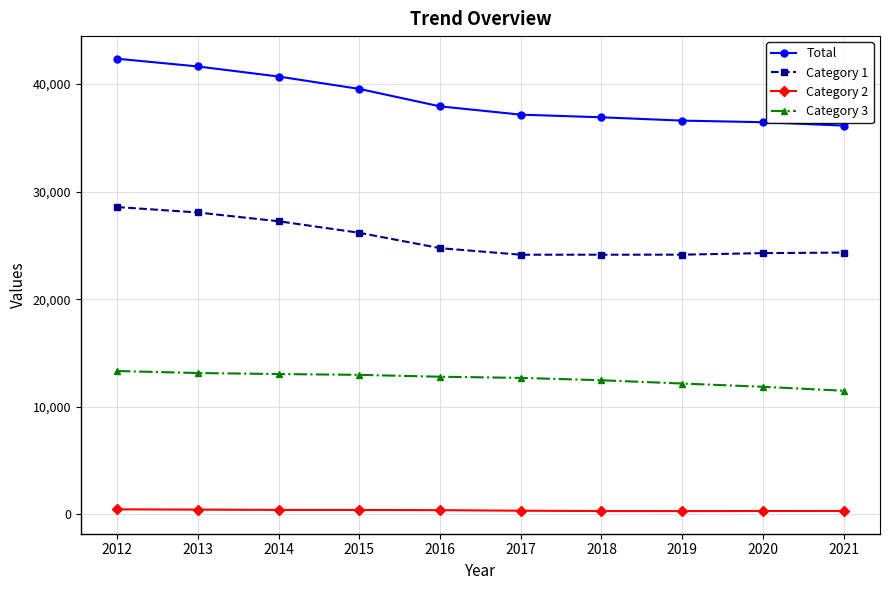

What is the sum of the Category 1 values at 2016 and 2020?

49030